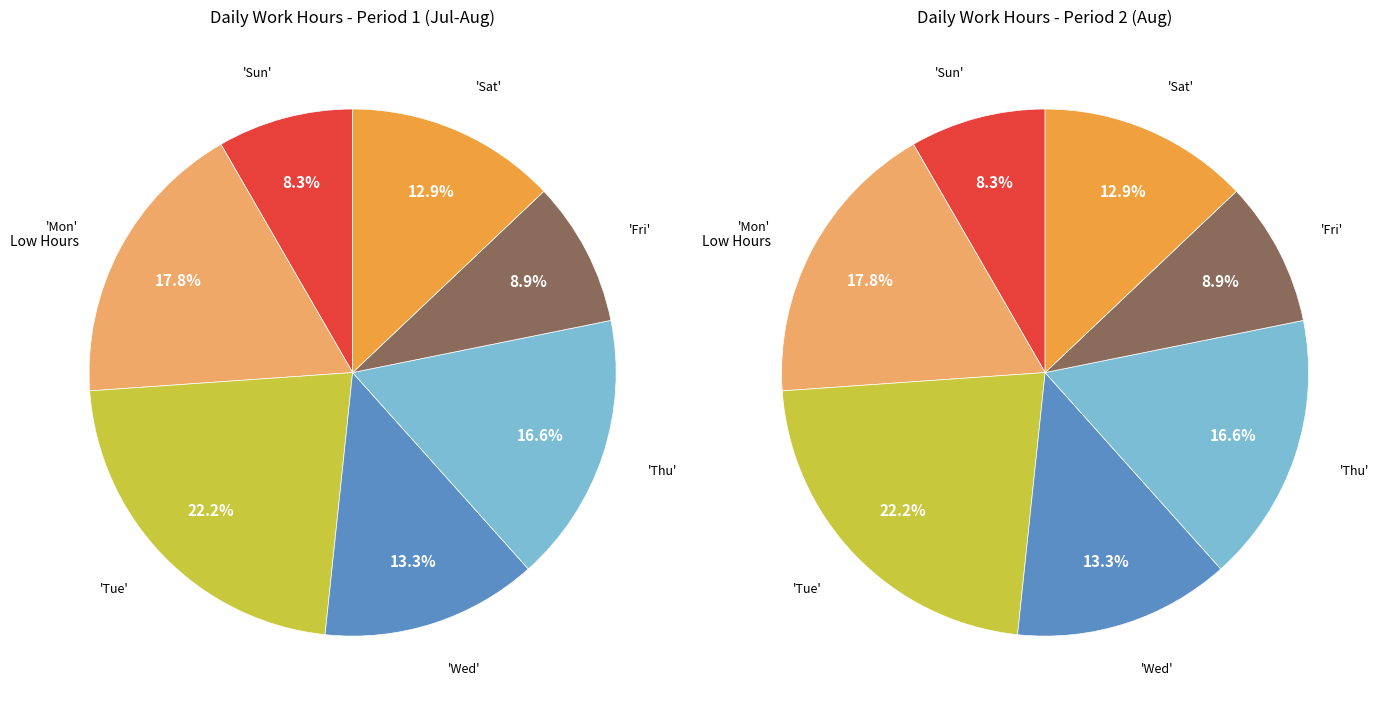

Is there any slice that represents more than half of the pie?

No